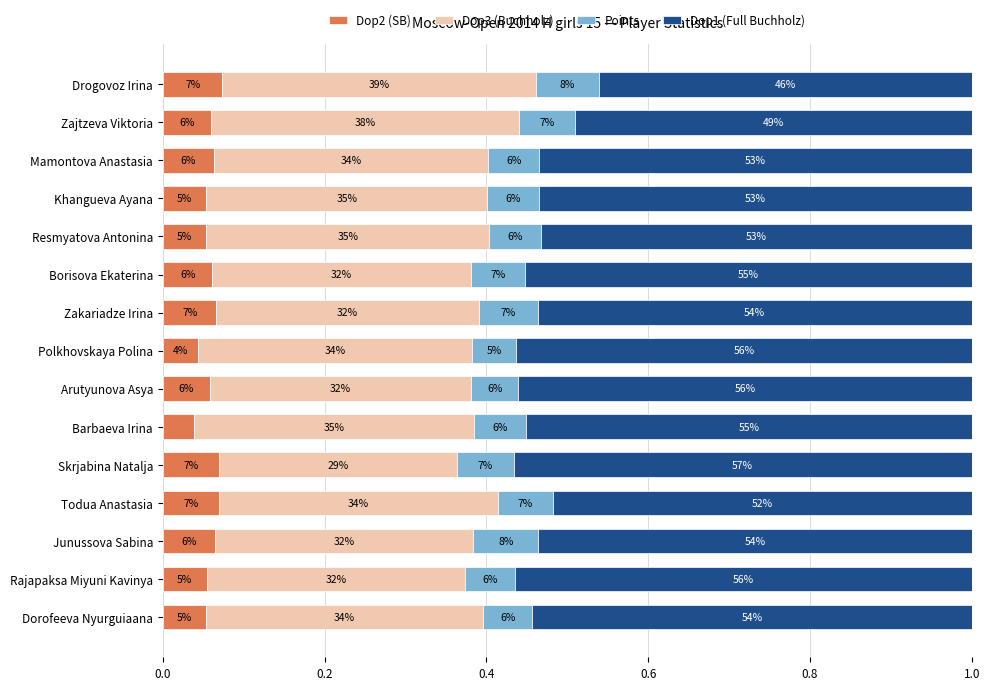

What is the sum of all Points values?

1.0